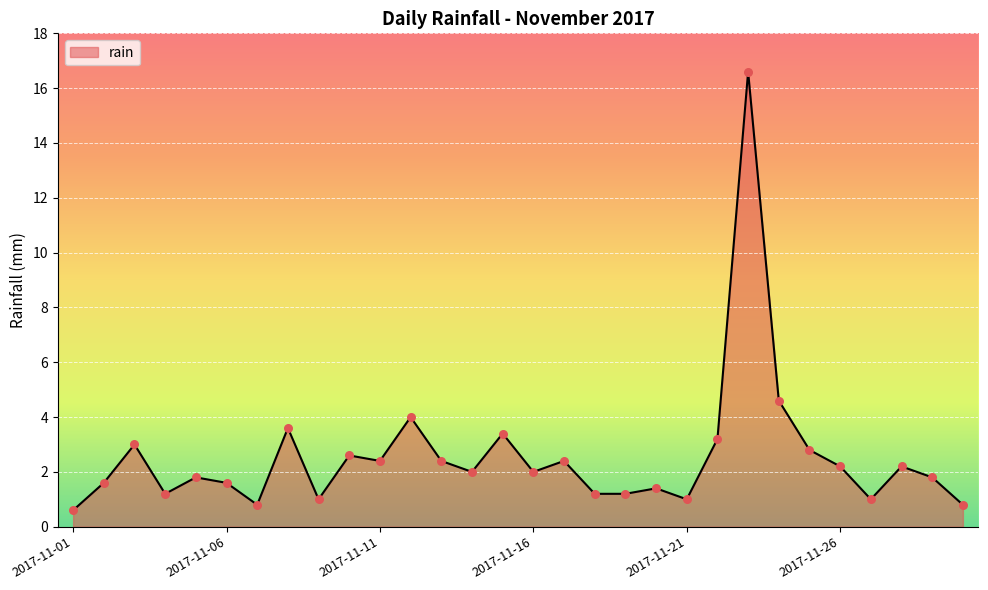

What is the greatest value displayed?

16.6